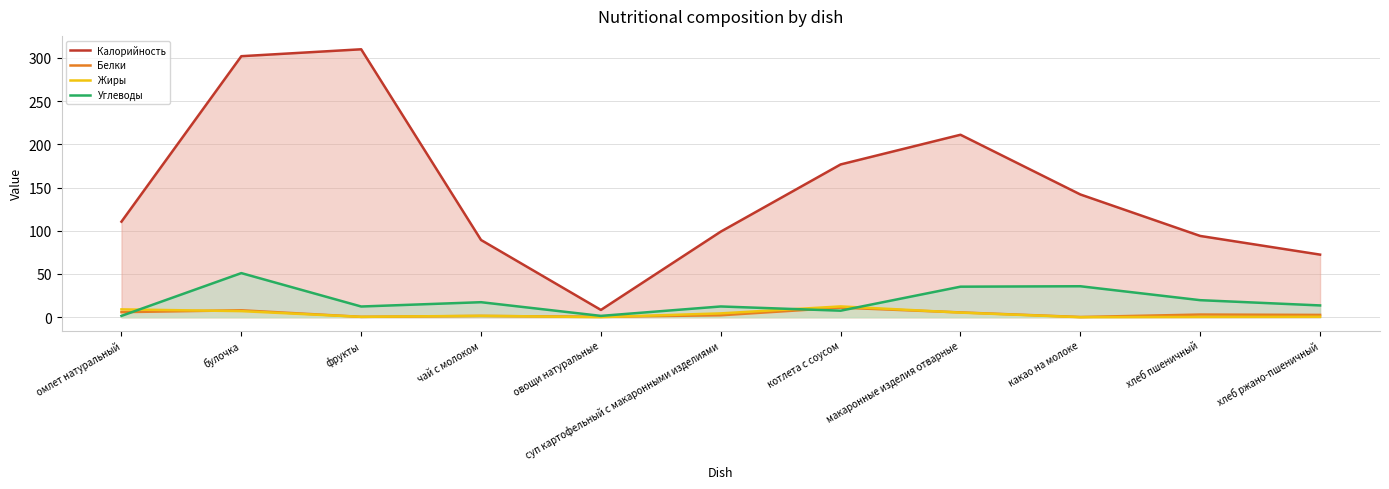

What value does the Жиры series have at хлеб пшеничный?

0.3